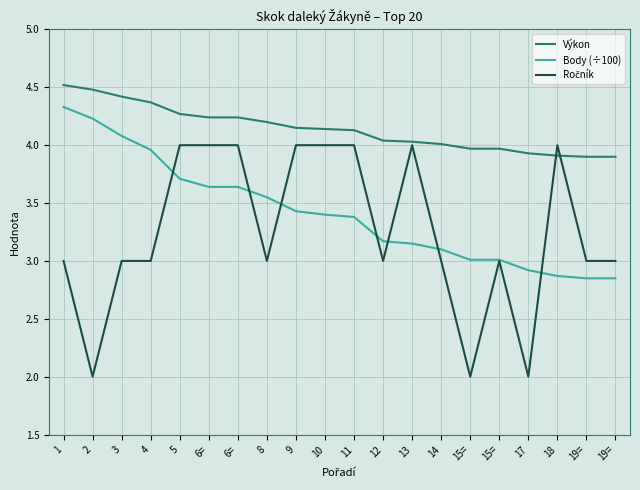

Is this an area chart (filled region under the line)?

No